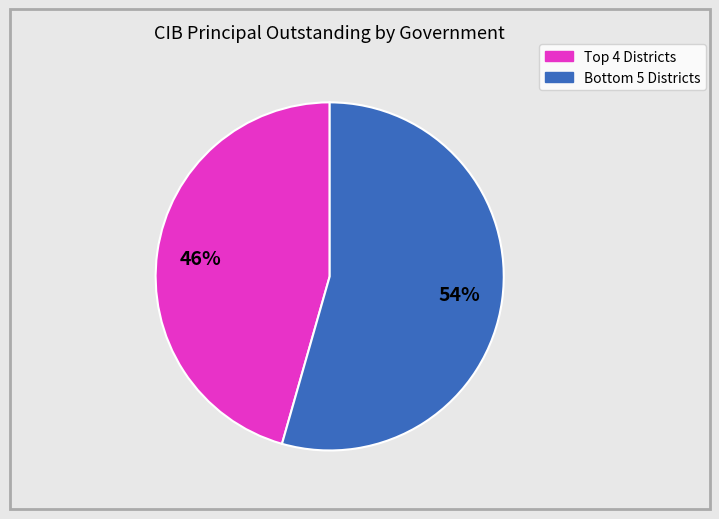

To the nearest percent, what is the average slice percentage?

50%